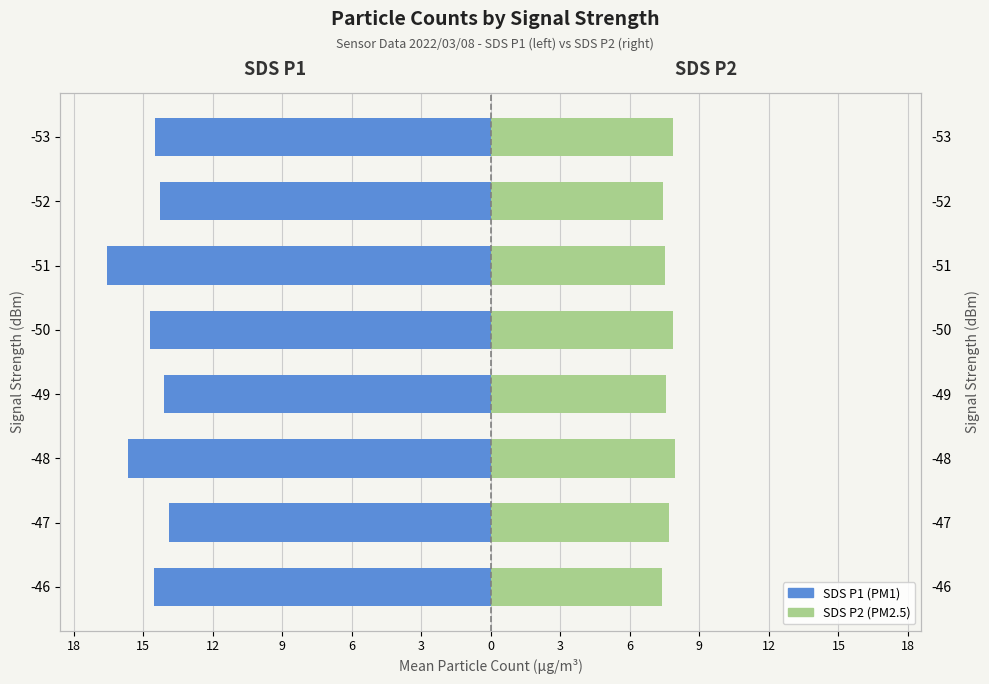

What is the minimum value shown in the chart?

-16.6